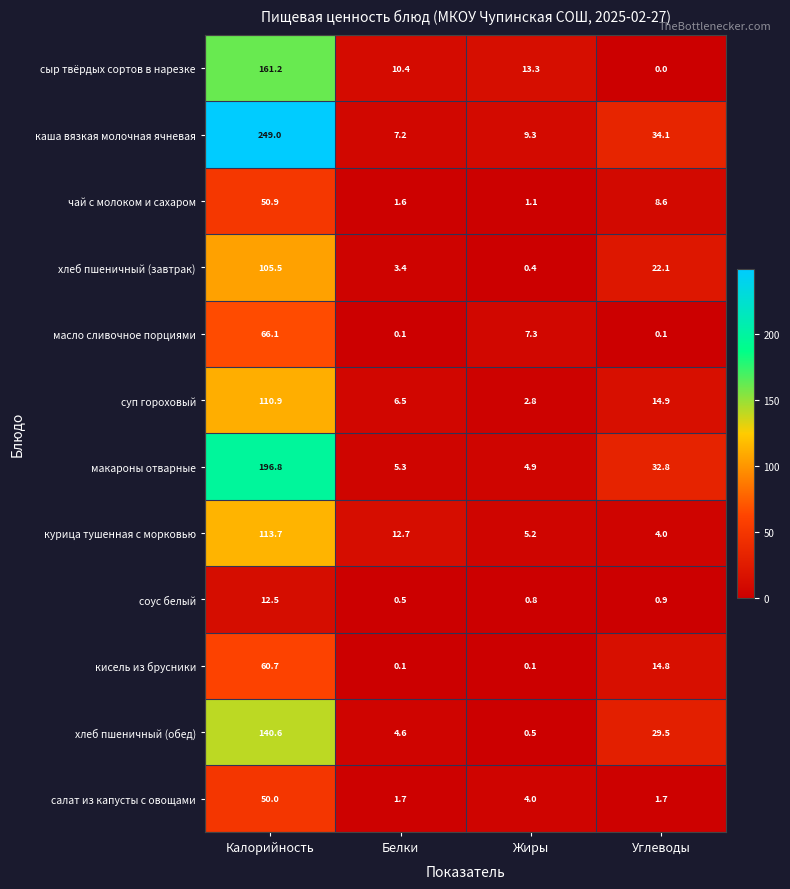

What is the total value across all series at Жиры?

49.7